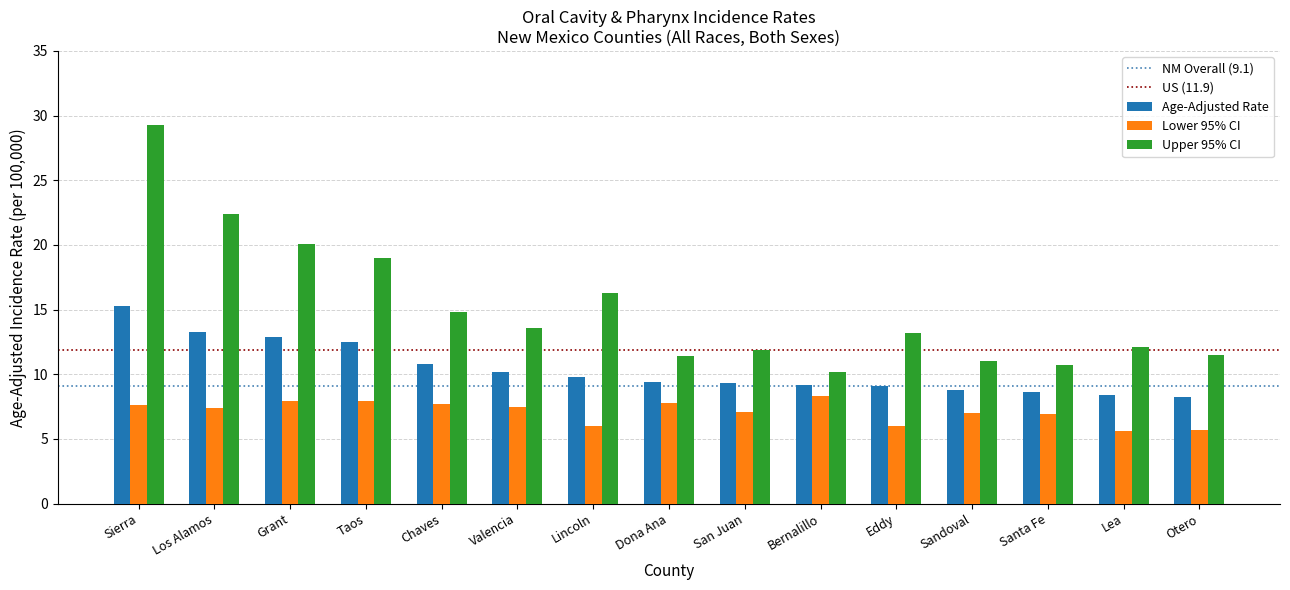

What is the minimum value for Age-Adjusted Rate?

8.2